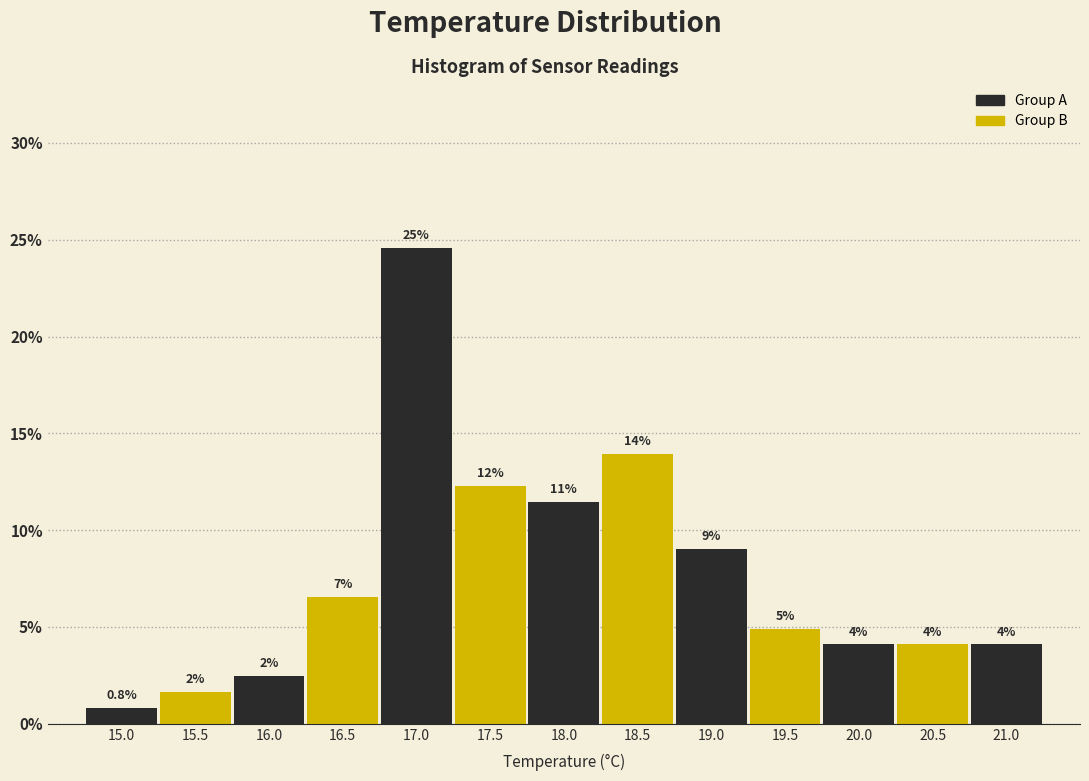

How many bars are there in total?

13